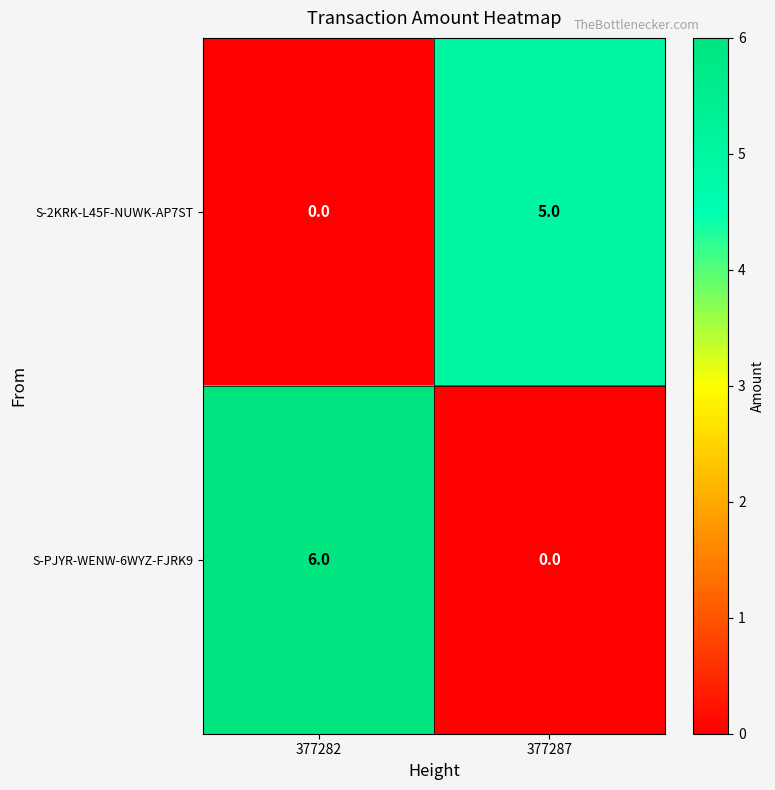

What is the sum of all S-PJYR-WENW-6WYZ-FJRK9 values?

6